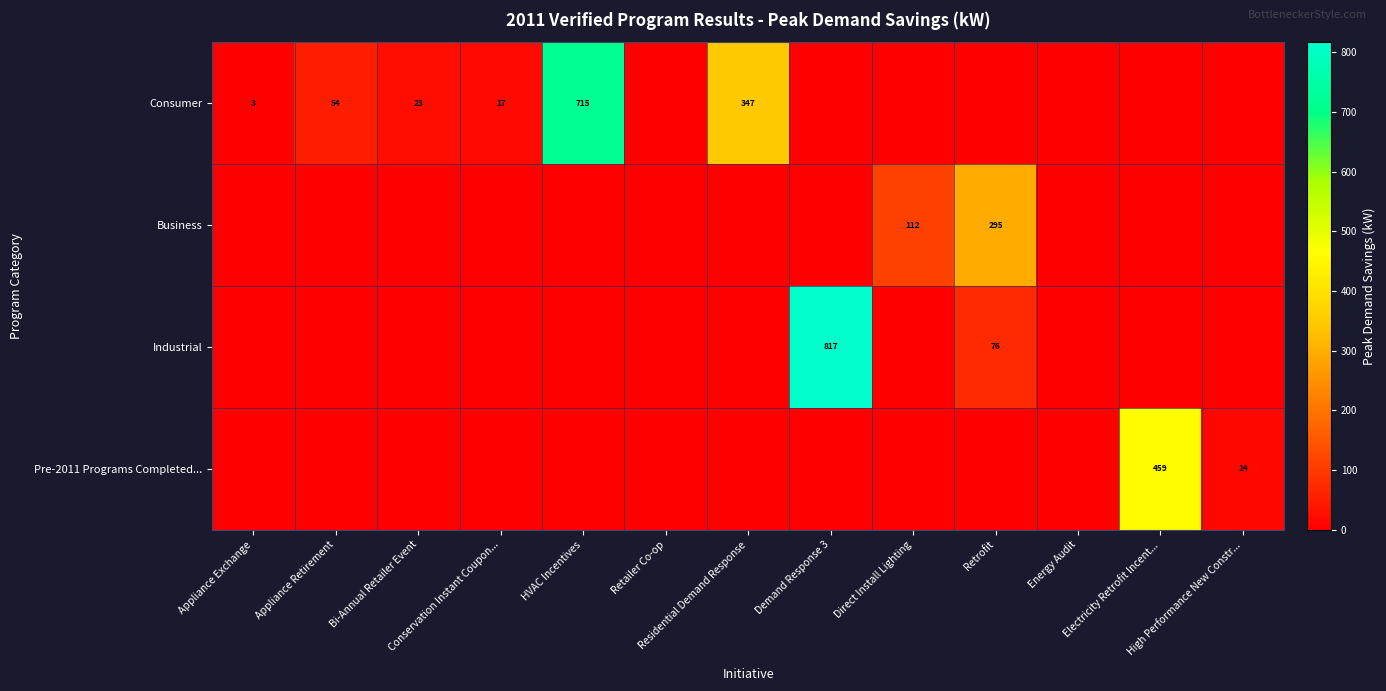

At which category is the sum across all series the highest?

Demand Response 3